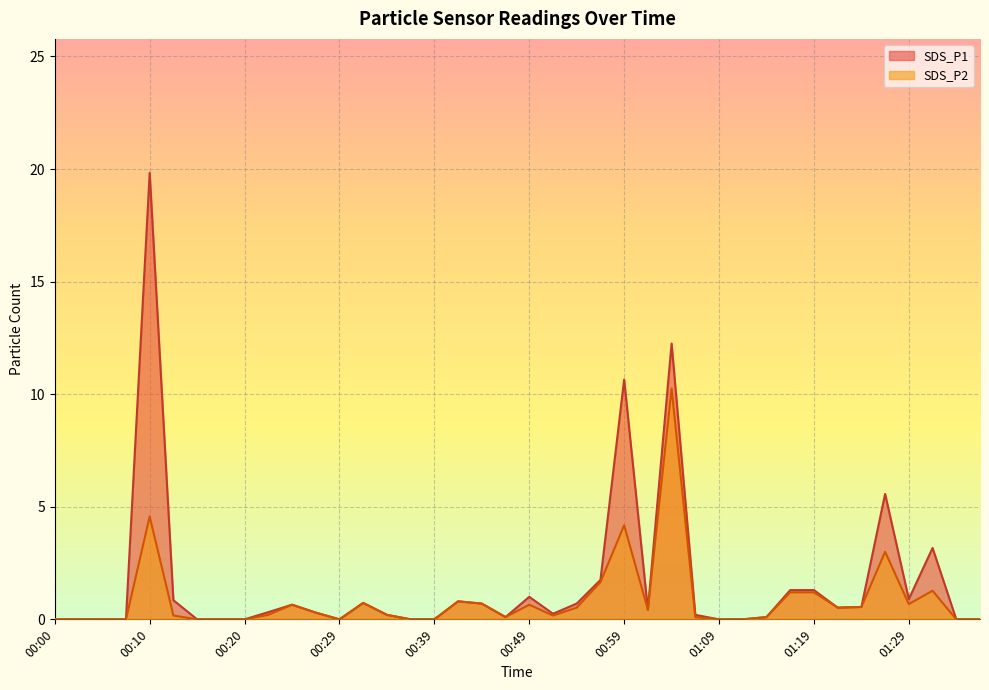

True or false: SDS_P2 has a value of 5.3 at 01:11.

False